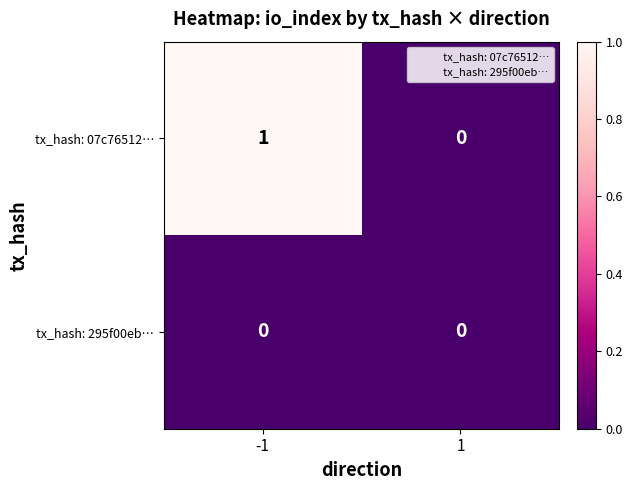

Is it true that tx_hash: 07c76512… equals 1 at -1?

True